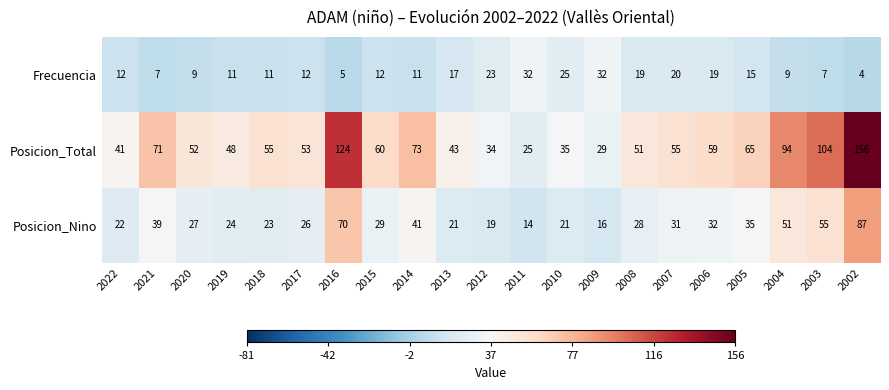

The Posicion_Nino series shows 70 at 2016. True or false?

True